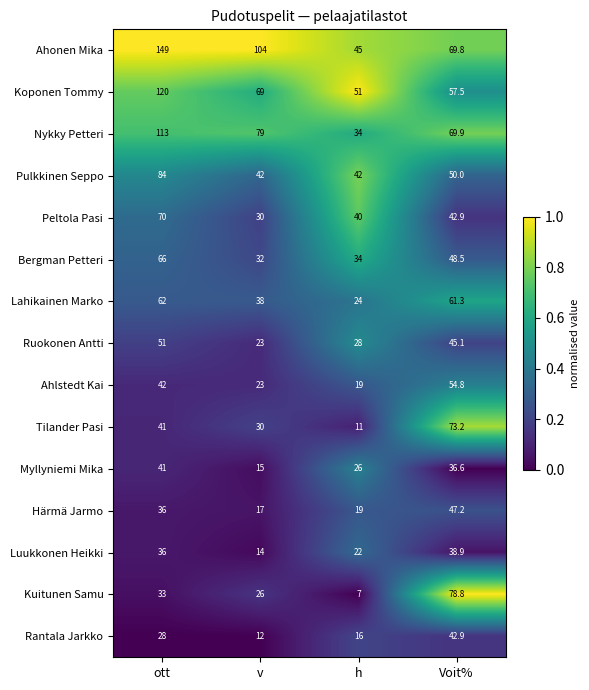

List the labels in order of Tilander Pasi value, largest first.

Voit%, ott, v, h